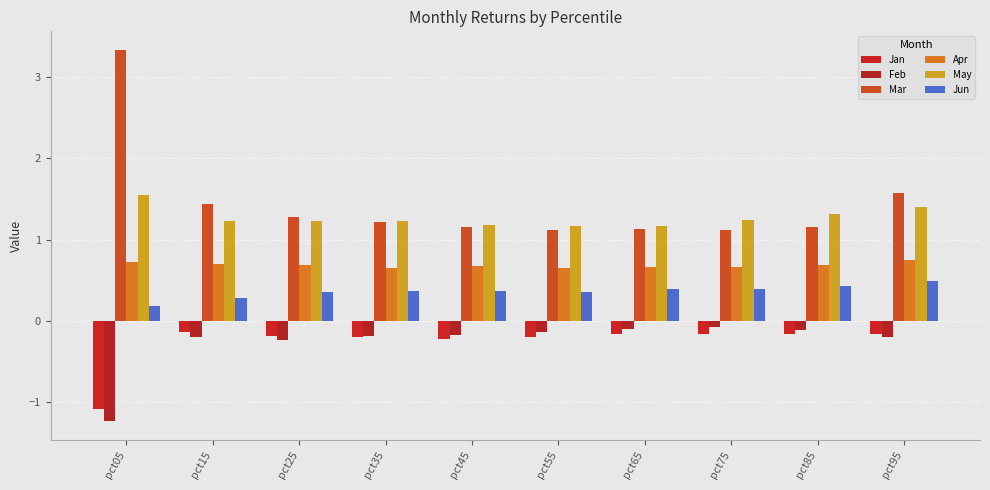

Rank the series by their maximum value, from lowest to highest.

Jan, Feb, Jun, Apr, May, Mar